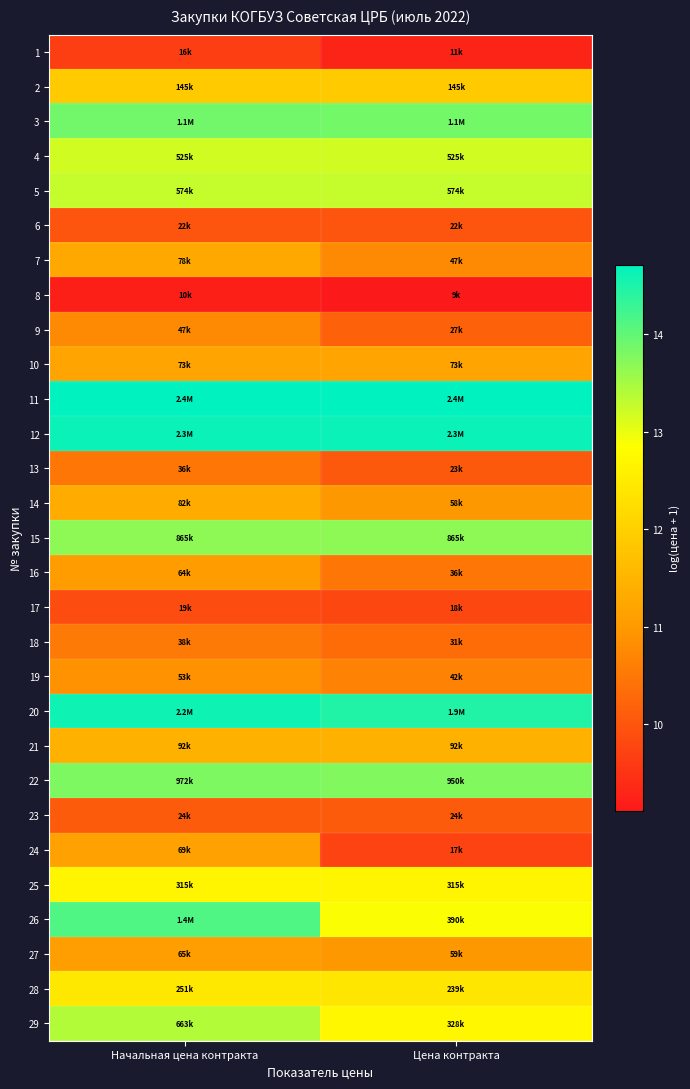

Reading left to right, list all the values displayed in this chart.

1: Начальная цена контракта=9.7	Цена контракта=9.3
2: Начальная цена контракта=11.9	Цена контракта=11.9
3: Начальная цена контракта=13.9	Цена контракта=13.9
4: Начальная цена контракта=13.2	Цена контракта=13.2
5: Начальная цена контракта=13.3	Цена контракта=13.3
6: Начальная цена контракта=10.0	Цена контракта=10.0
7: Начальная цена контракта=11.3	Цена контракта=10.8
8: Начальная цена контракта=9.2	Цена контракта=9.1
9: Начальная цена контракта=10.8	Цена контракта=10.2
10: Начальная цена контракта=11.2	Цена контракта=11.2
11: Начальная цена контракта=14.7	Цена контракта=14.7
12: Начальная цена контракта=14.6	Цена контракта=14.6
13: Начальная цена контракта=10.5	Цена контракта=10.1
14: Начальная цена контракта=11.3	Цена контракта=11.0
15: Начальная цена контракта=13.7	Цена контракта=13.7
16: Начальная цена контракта=11.1	Цена контракта=10.5
17: Начальная цена контракта=9.9	Цена контракта=9.8
18: Начальная цена контракта=10.5	Цена контракта=10.3
19: Начальная цена контракта=10.9	Цена контракта=10.6
20: Начальная цена контракта=14.6	Цена контракта=14.5
21: Начальная цена контракта=11.4	Цена контракта=11.4
22: Начальная цена контракта=13.8	Цена контракта=13.8
23: Начальная цена контракта=10.1	Цена контракта=10.1
24: Начальная цена контракта=11.1	Цена контракта=9.7
25: Начальная цена контракта=12.7	Цена контракта=12.7
26: Начальная цена контракта=14.1	Цена контракта=12.9
27: Начальная цена контракта=11.1	Цена контракта=11.0
28: Начальная цена контракта=12.4	Цена контракта=12.4
29: Начальная цена контракта=13.4	Цена контракта=12.7